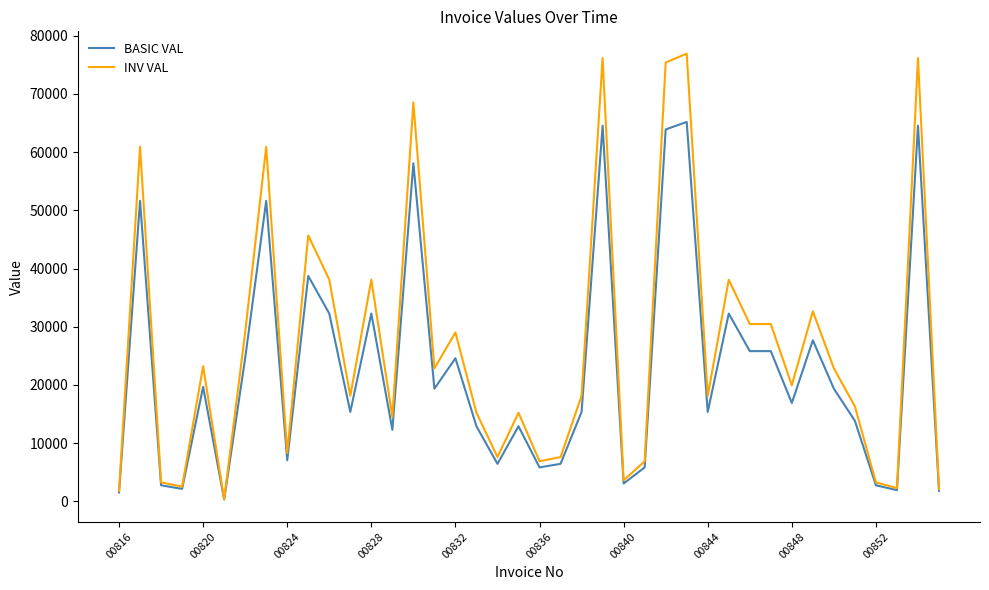

Which series has the largest total across all categories?

INV VAL